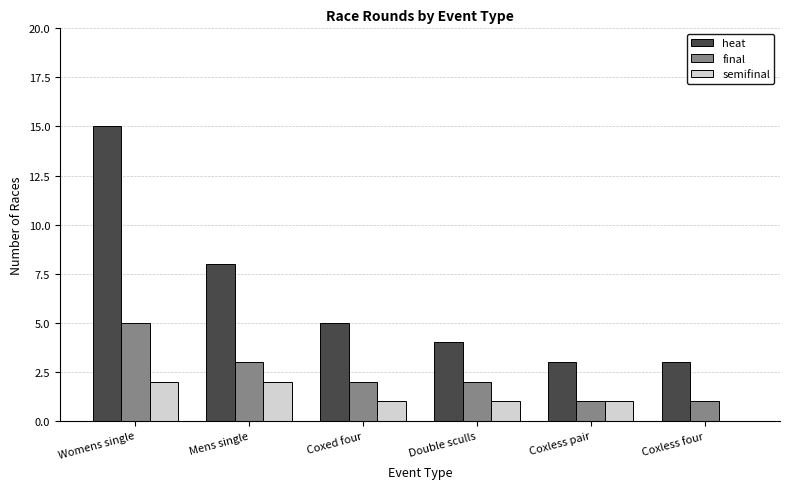

What value does the final series have at Mens single?

3